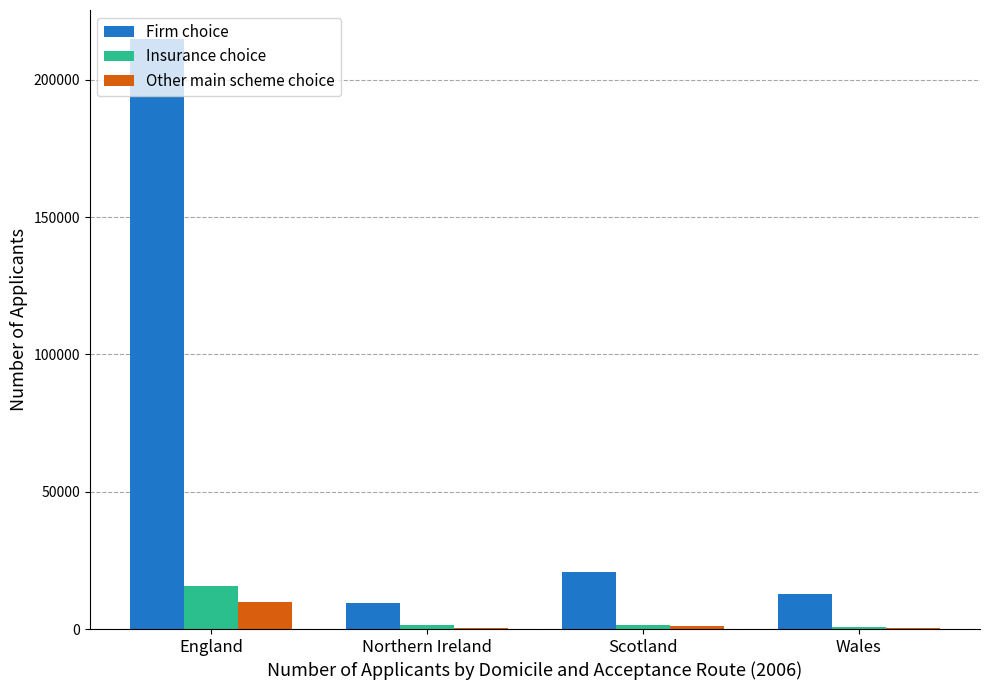

The Firm choice series shows 110639 at England. True or false?

False